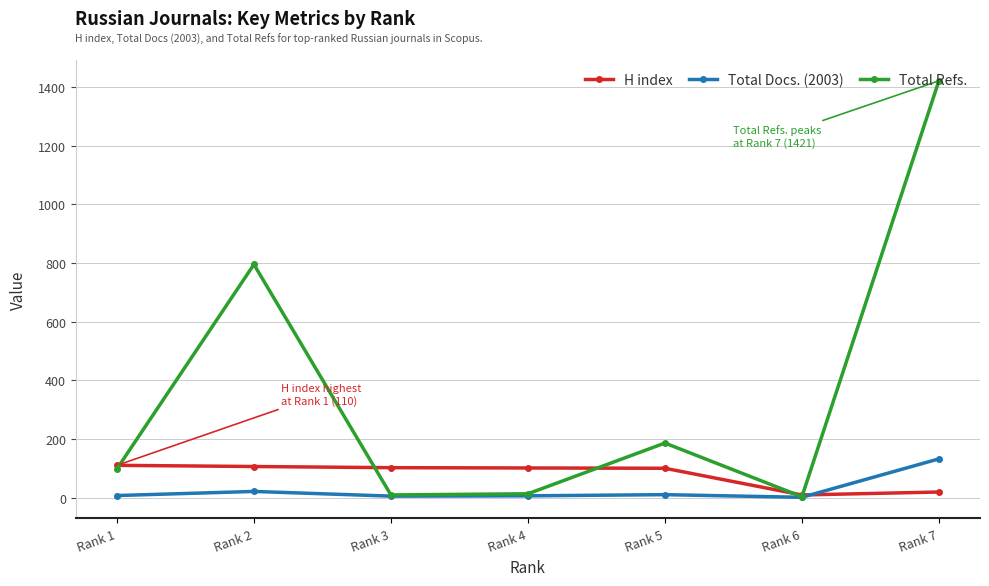

Which series has the largest range (max minus min)?

Total Refs.